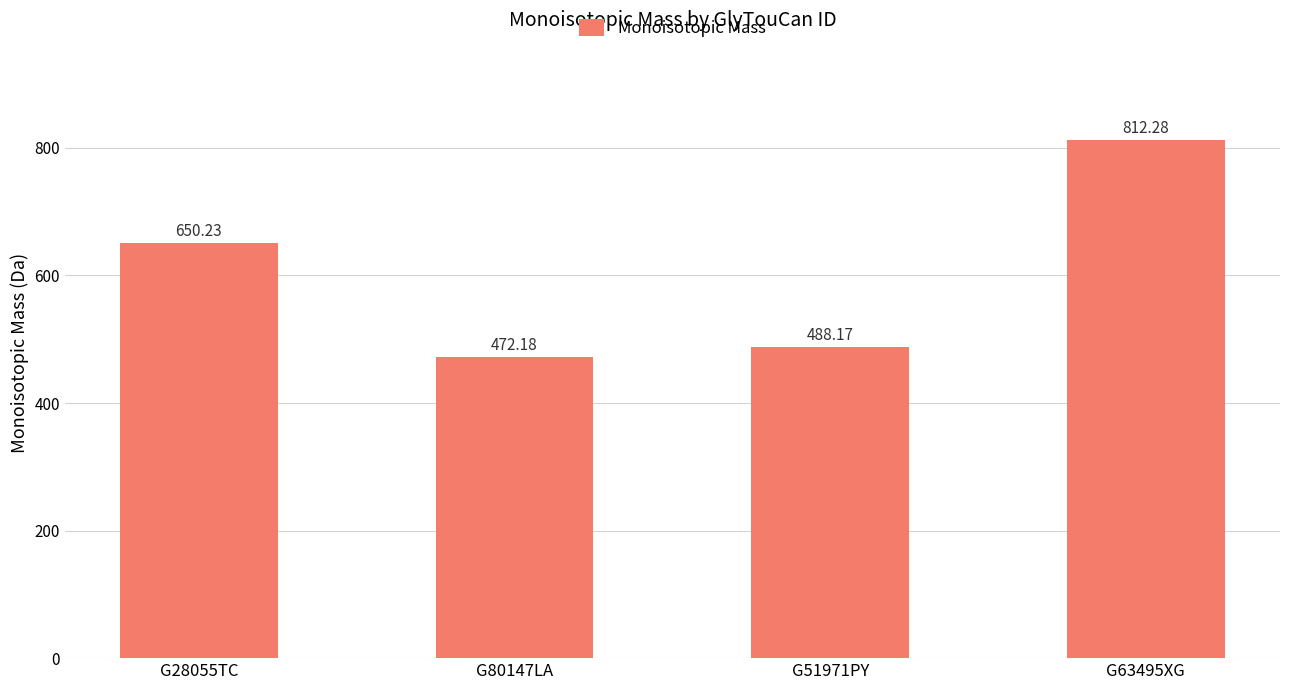

Which has a higher value, G63495XG or G28055TC?

G63495XG